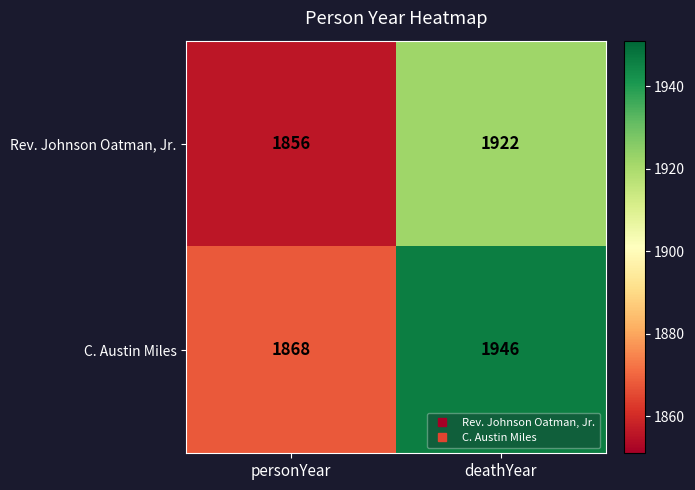

What is the sum of all C. Austin Miles values?

3814